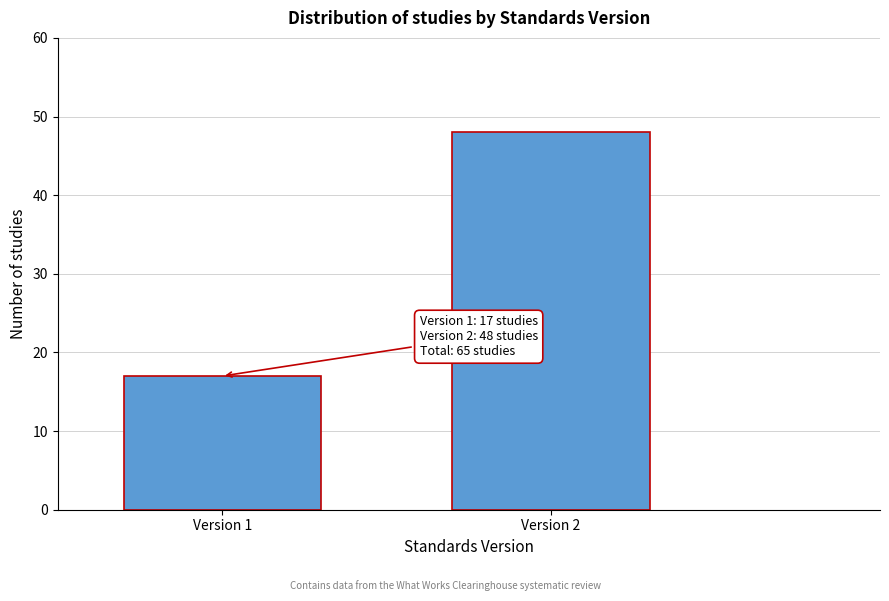

Reading left to right, what are all the values shown in this chart?

Version 1=17	Version 2=48